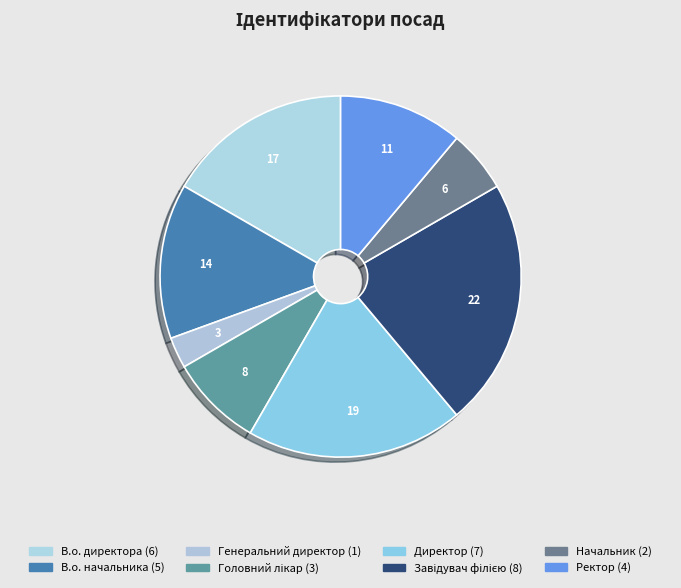

Between Ректор and Директор, which is larger?

Директор